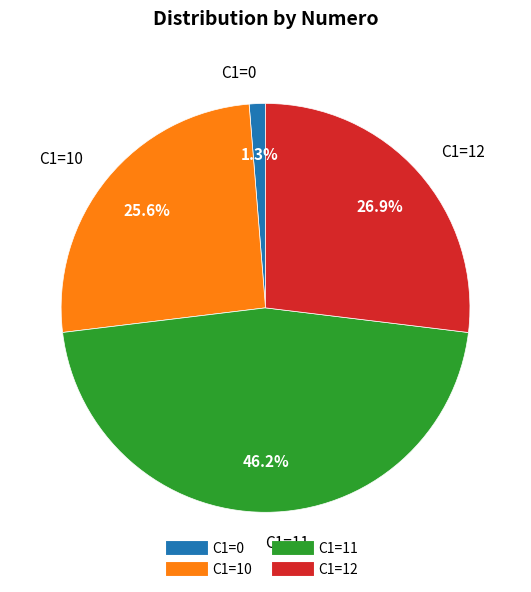

Is there any slice that represents more than half of the pie?

No